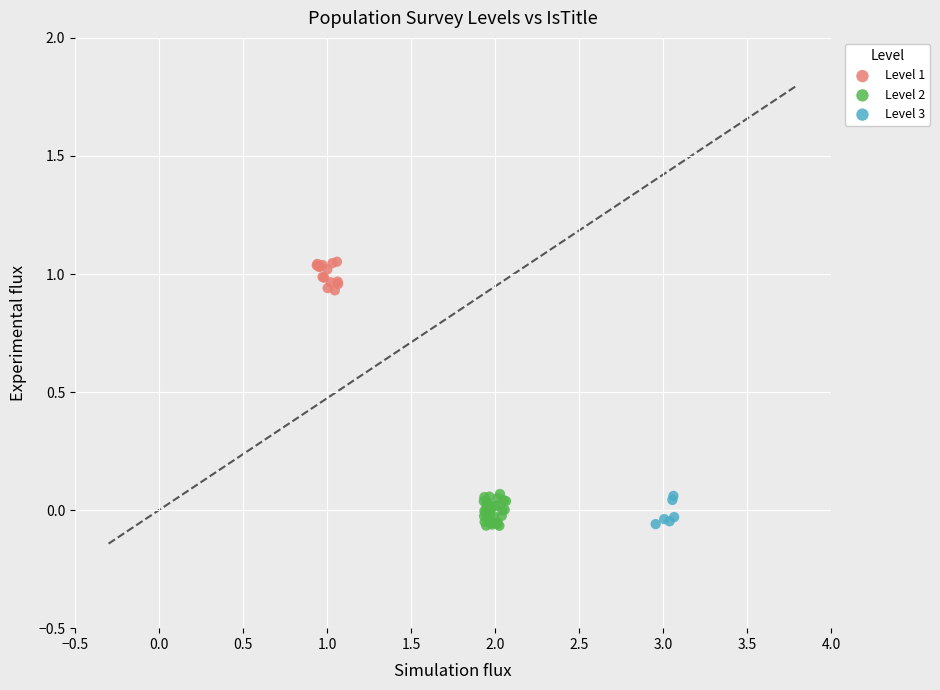

Which series reaches the maximum Y coordinate?

Level 1